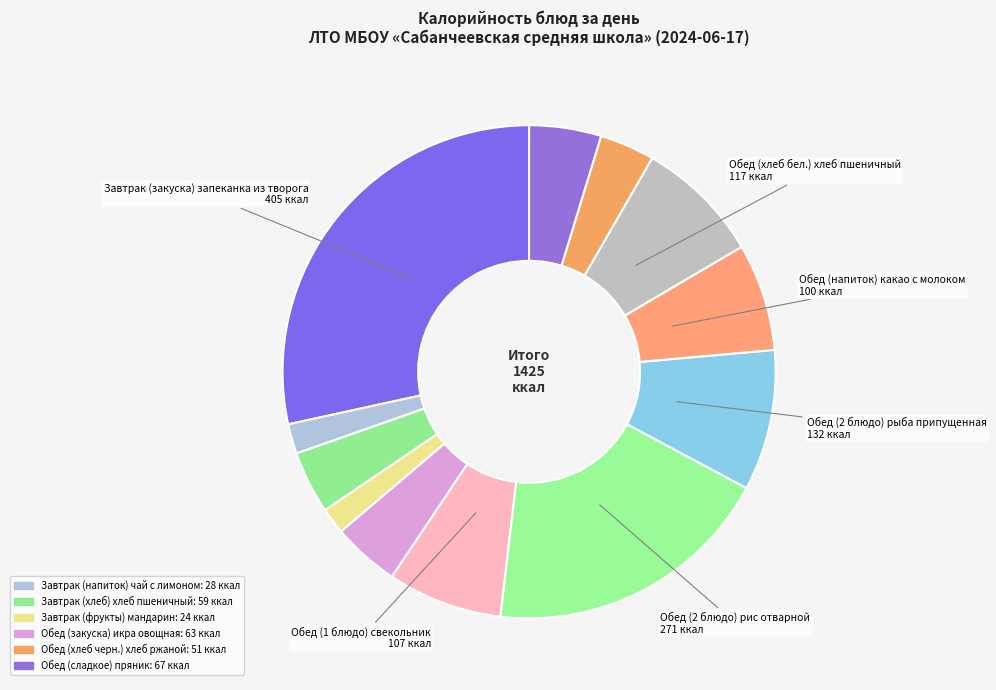

How many segments does this pie chart have?

12